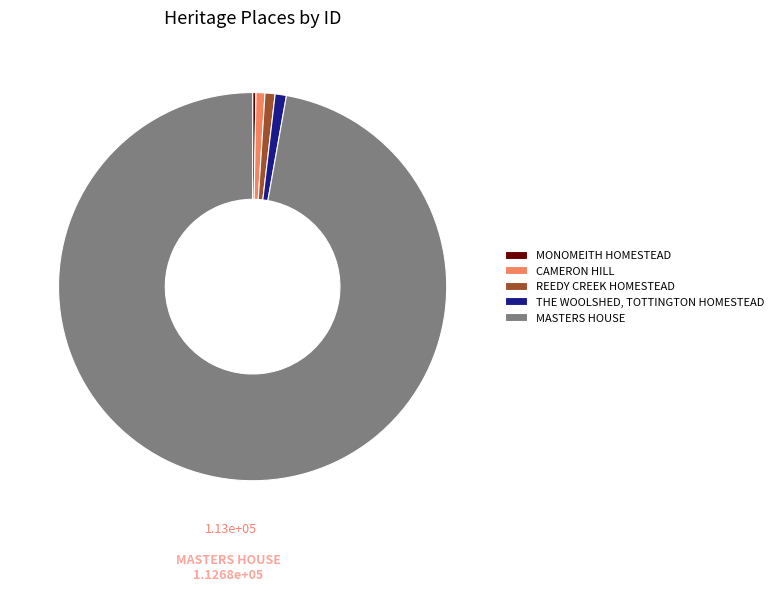

What is the ratio of the value at THE WOOLSHED, TOTTINGTON HOMESTEAD to the value at REEDY CREEK HOMESTEAD?

1.1